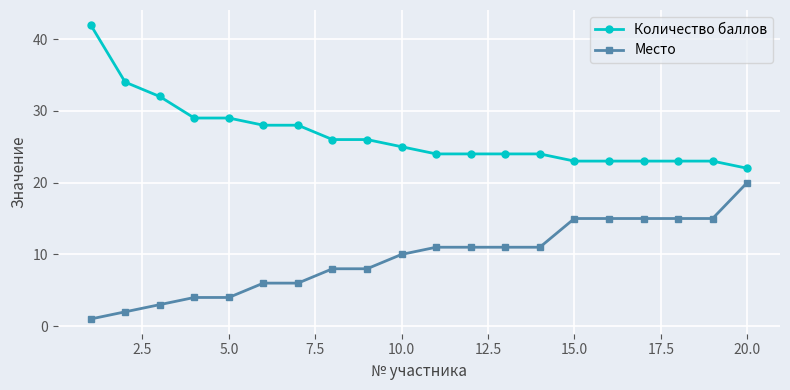

Is this an area chart (filled region under the line)?

No